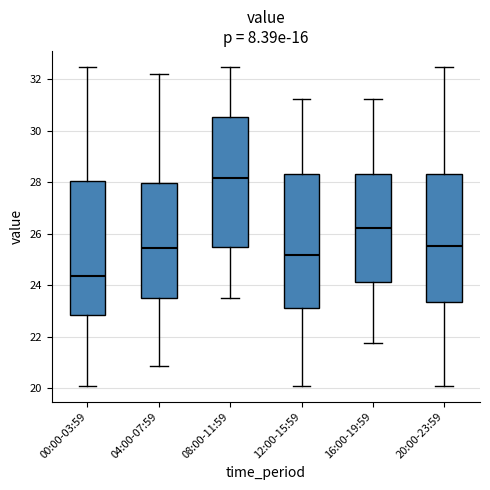

Reading left to right, read every box against the y-axis: the position of its median line, the range the box covers, and the ends of its whiskers. The values are not printed on the chart, so give them approximately, as read against the axis.

00:00-03:59: median 24.4, box 22.8 to 28.0, whiskers 20.2 to 32.4
04:00-07:59: median 25.4, box 23.6 to 28.0, whiskers 20.8 to 32.2
08:00-11:59: median 28.2, box 25.4 to 30.6, whiskers 23.6 to 32.4
12:00-15:59: median 25.2, box 23.2 to 28.4, whiskers 20.2 to 31.2
16:00-19:59: median 26.2, box 24.2 to 28.4, whiskers 21.8 to 31.2
20:00-23:59: median 25.6, box 23.4 to 28.4, whiskers 20.2 to 32.4